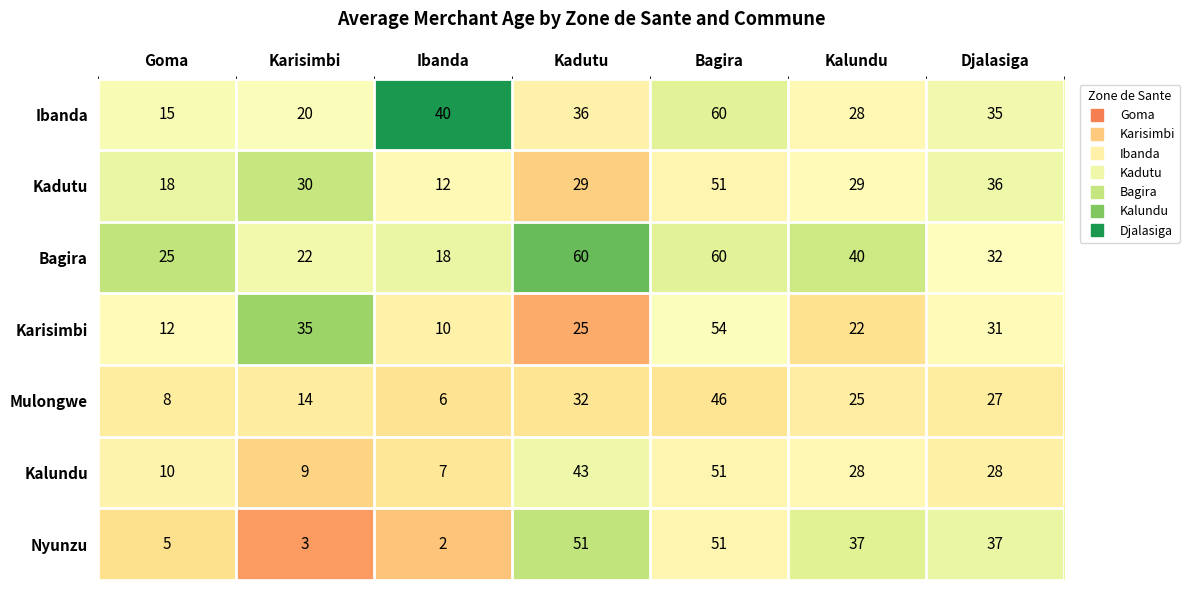

At Karisimbi, list the series in order from largest to smallest.

Karisimbi, Kadutu, Bagira, Ibanda, Mulongwe, Kalundu, Nyunzu